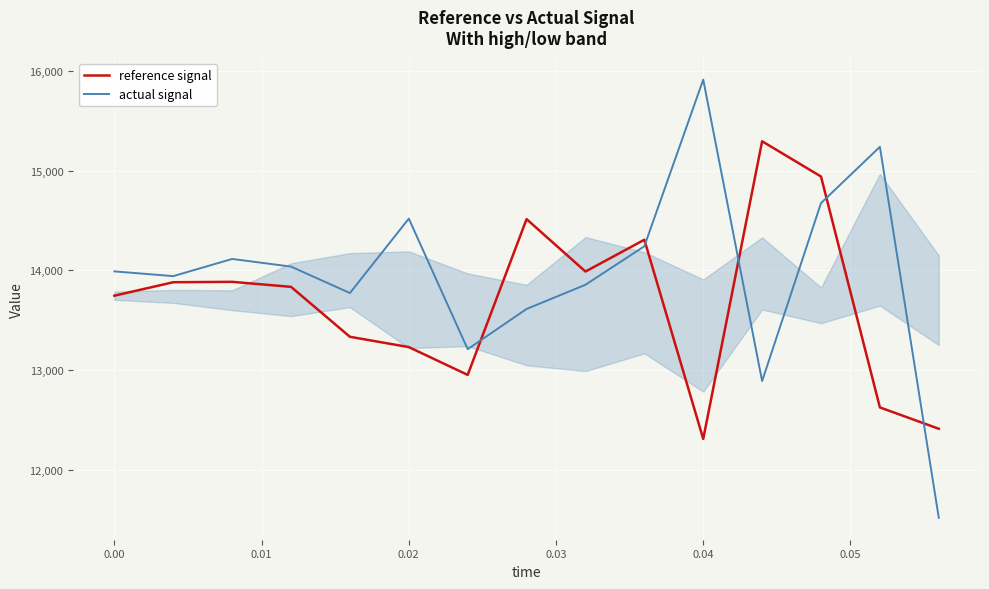

Is the value of reference signal at 0.04 greater than the value of actual signal at 0.00?

No